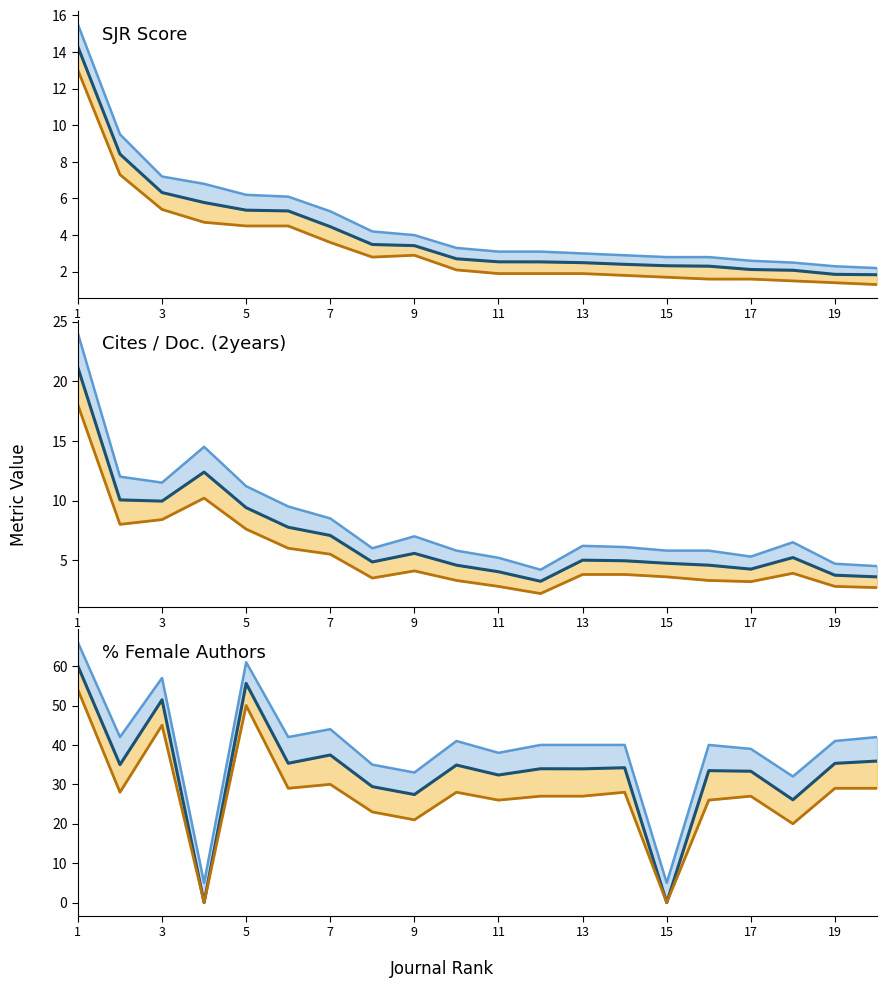

In Upper line, how many points are lower than both neighbors (excluding endpoints)?

7